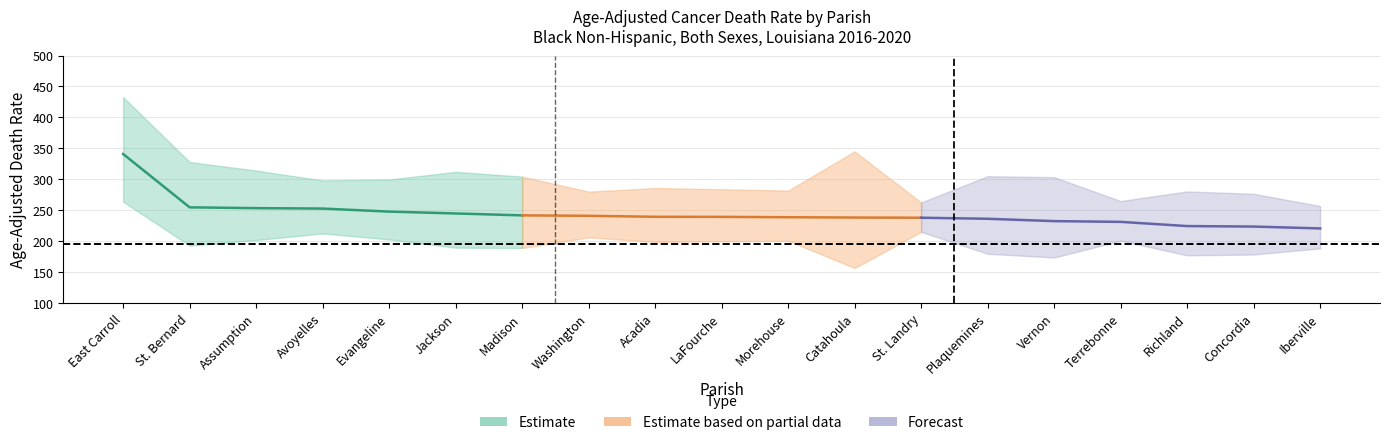

Which category has the highest value in the Lower CI series?

East Carroll